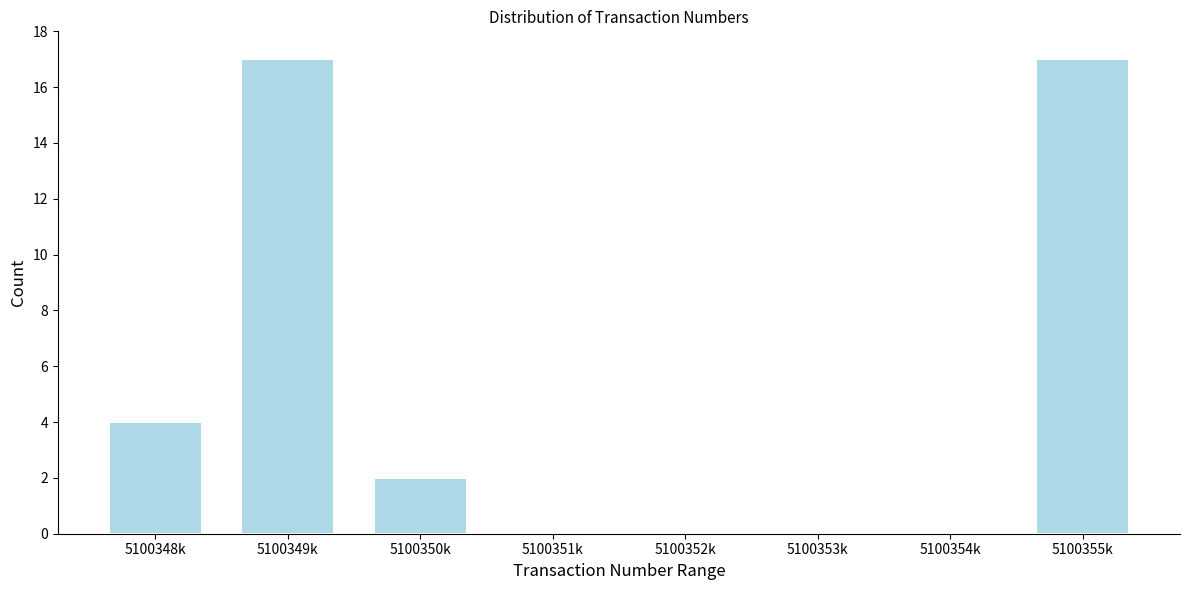

Reading left to right, list all the values displayed in this chart.

5100348k=4	5100349k=17	5100350k=2	5100351k=0	5100352k=0	5100353k=0	5100354k=0	5100355k=17